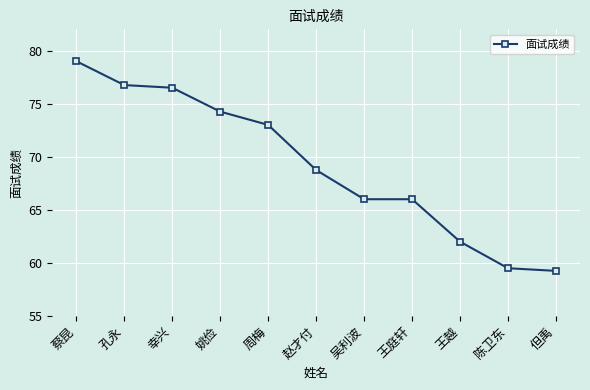

How many data points are above 68?

6